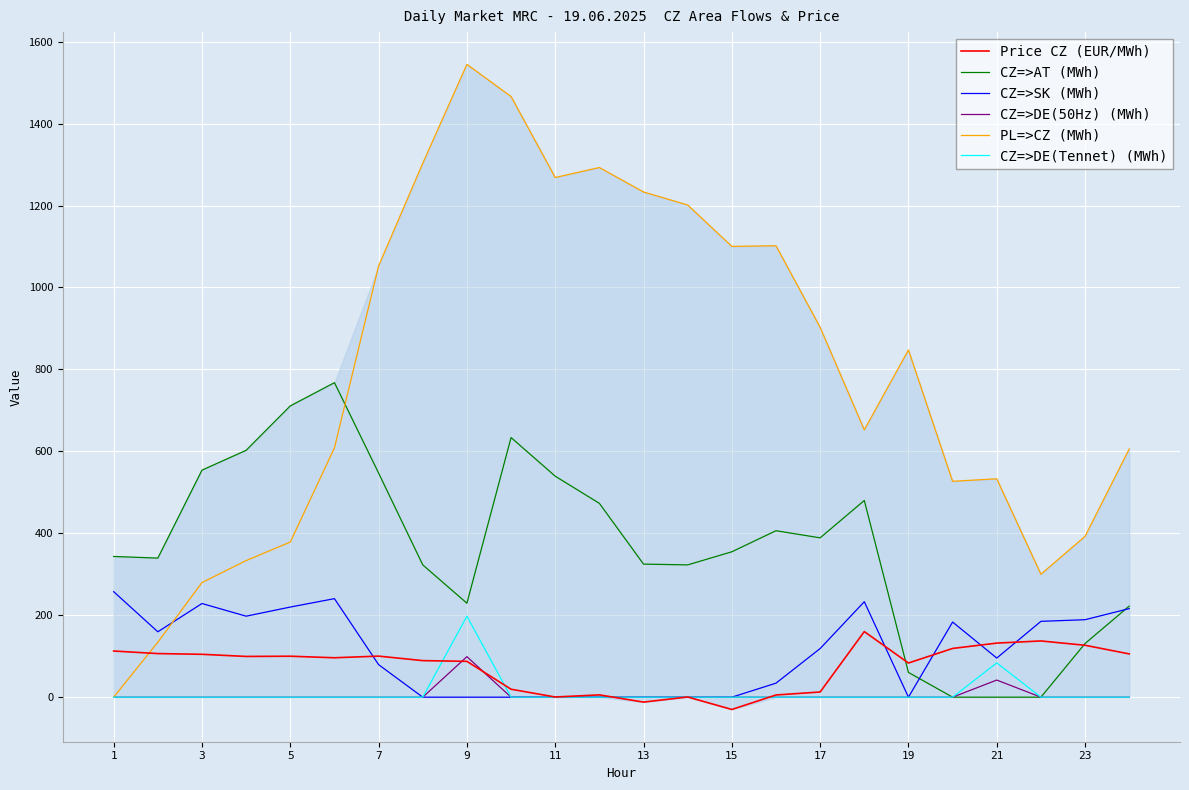

Which series has the largest total across all categories?

PL=>CZ (MWh)